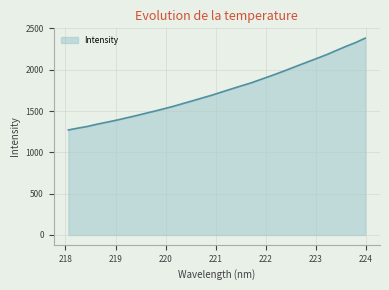

Count the number of categories in the chart.

32